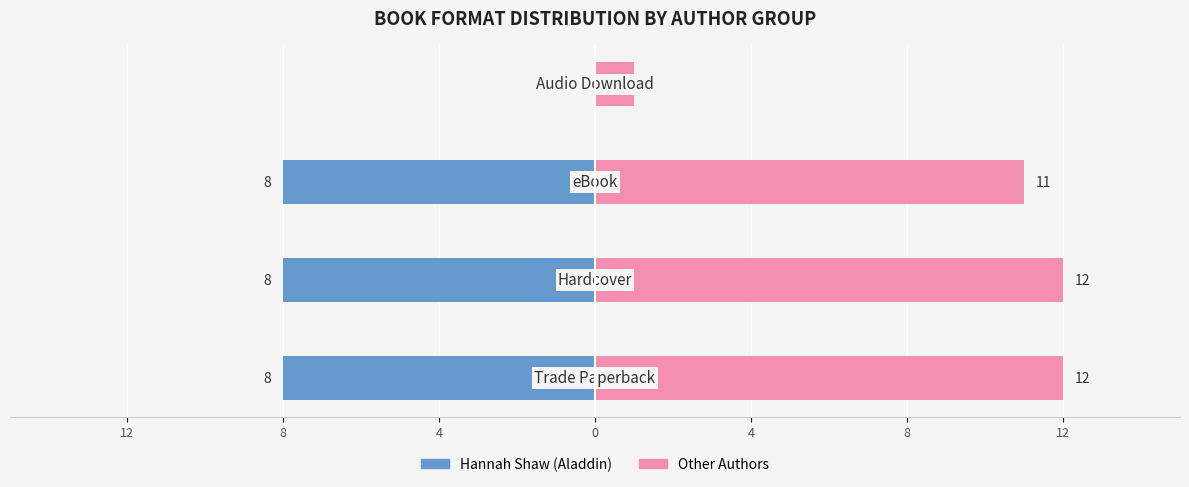

Reading right to left, what are all the values shown in this chart?

Hannah Shaw (Aladdin): 0=0	4=-8	8=-8	12=-8
Other Authors: 0=1	4=11	8=12	12=12